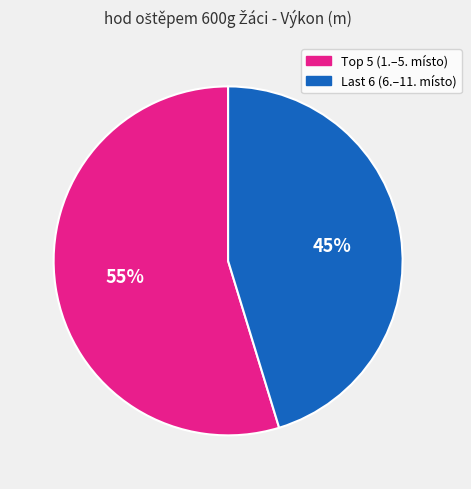

Does any single category account for the majority?

Yes